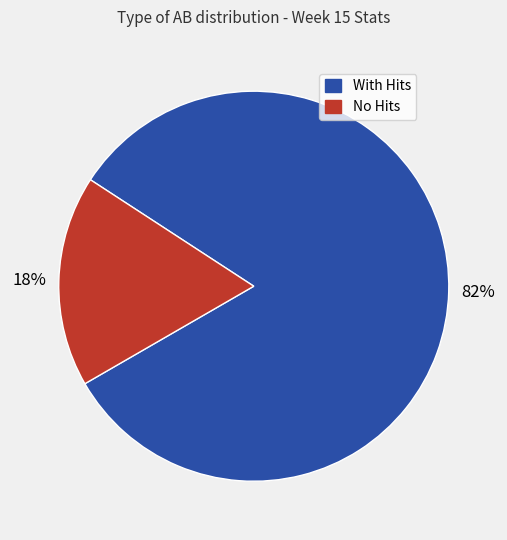

Is there a majority slice in this chart?

Yes